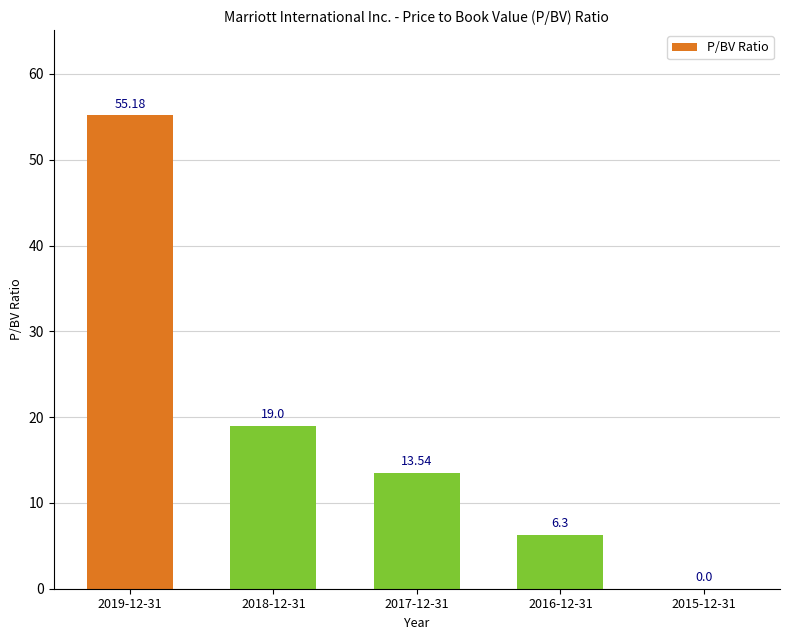

What is the sum of all values?

94.0